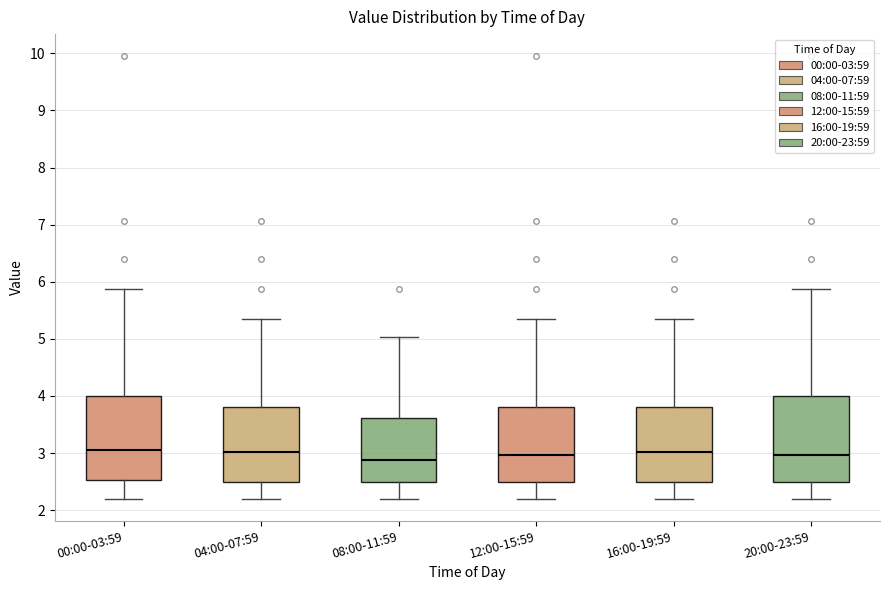

Reading left to right, transcribe this box plot: for each box, give where its median line is, the range the box spans, and where its two whiskers end, as read against the y-axis. The values are not printed on the chart, so give them approximately, as read against the axis.

00:00-03:59: median 3.1, box 2.5 to 4.0, whiskers 2.2 to 5.9
04:00-07:59: median 3.0, box 2.5 to 3.8, whiskers 2.2 to 5.4
08:00-11:59: median 2.9, box 2.5 to 3.6, whiskers 2.2 to 5.0
12:00-15:59: median 3.0, box 2.5 to 3.8, whiskers 2.2 to 5.4
16:00-19:59: median 3.0, box 2.5 to 3.8, whiskers 2.2 to 5.4
20:00-23:59: median 3.0, box 2.5 to 4.0, whiskers 2.2 to 5.9